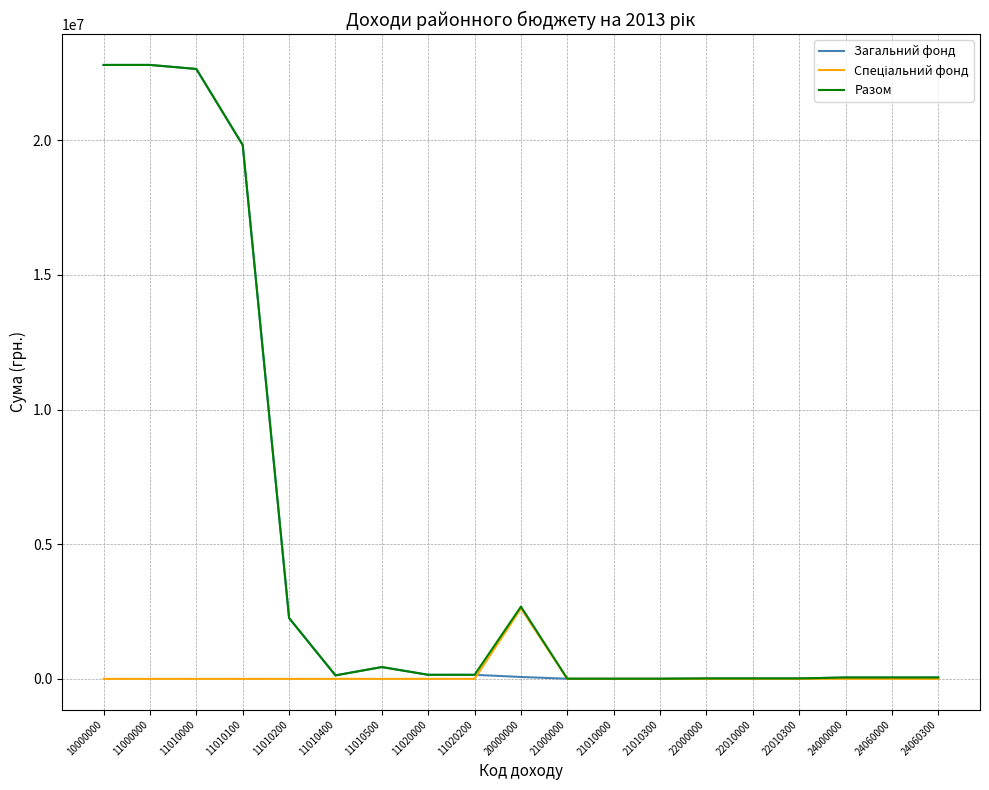

Where is Загальний фонд nearest to the value 11403118?

11010100